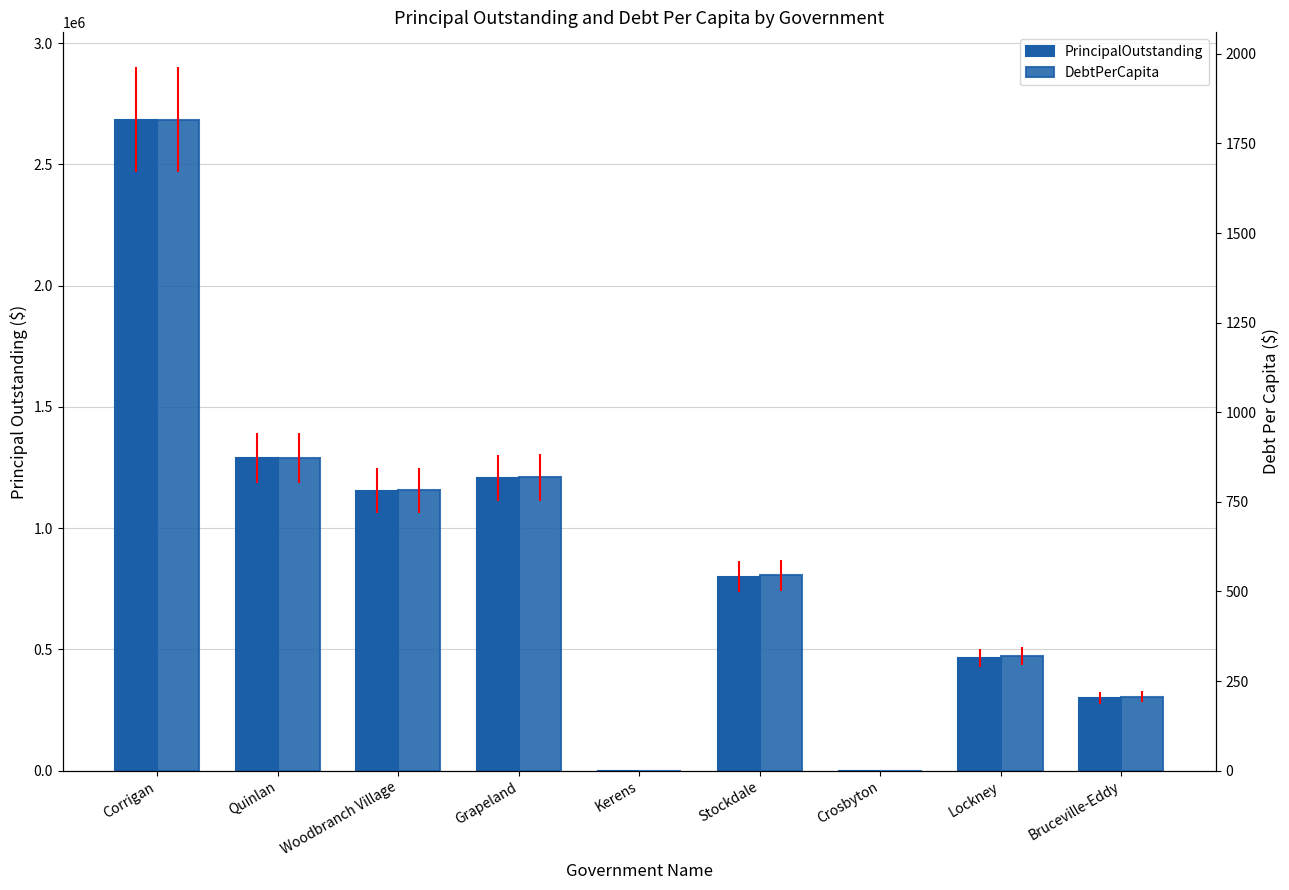

How many data points in DebtPerCapita are above 545?

5